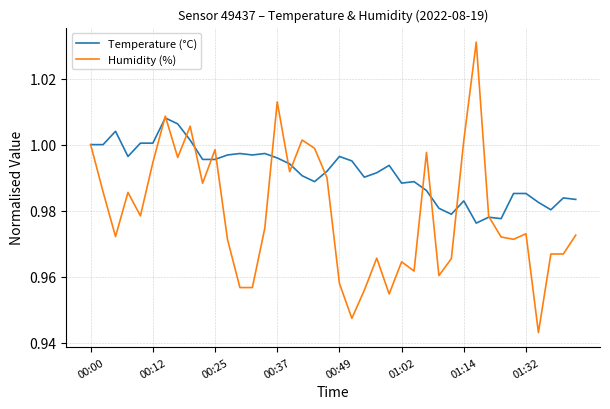

Does the chart have visible grid lines?

Yes